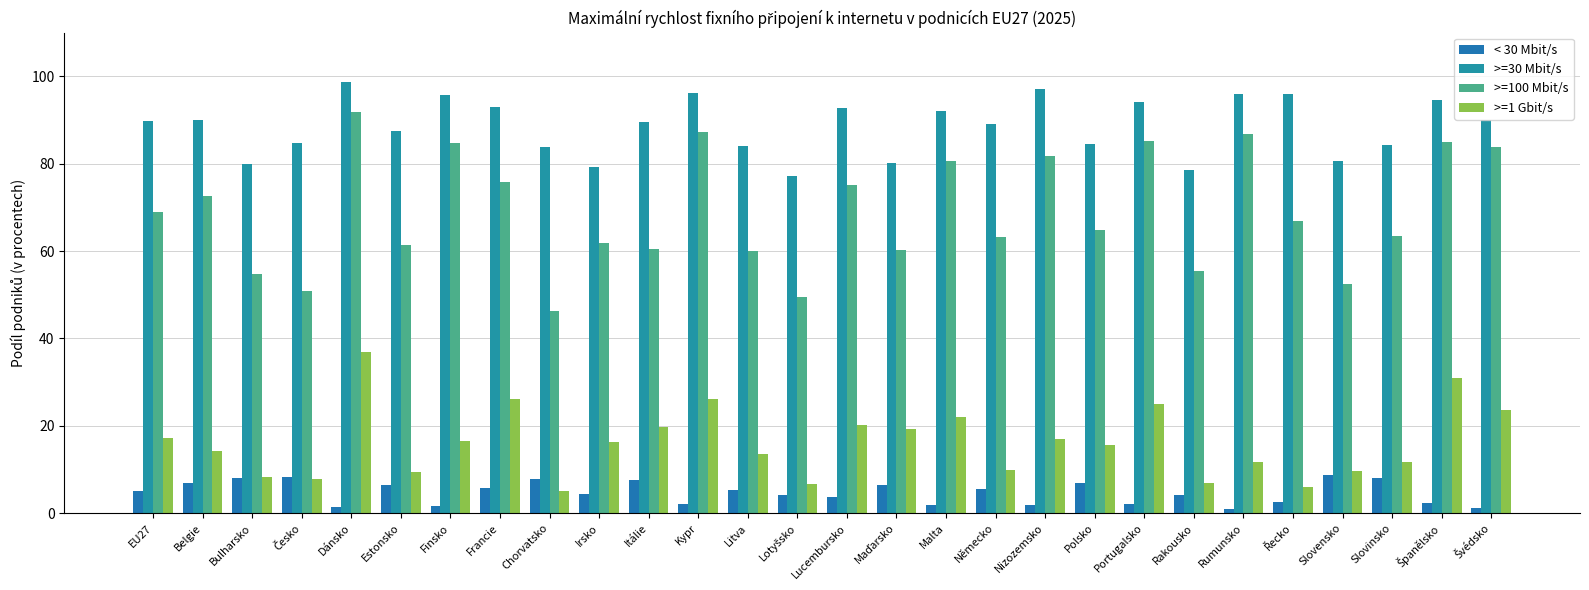

Reading right to left, what are all the values shown in this chart?

< 30 Mbit/s: Švédsko=1.3	Španělsko=2.3	Slovinsko=8.0	Slovensko=8.8	Řecko=2.5	Rumunsko=0.9	Rakousko=4.2	Portugalsko=2.2	Polsko=7.0	Nizozemsko=1.9	Německo=5.5	Malta=2.0	Maďarsko=6.3	Lucembursko=3.8	Lotyšsko=4.2	Litva=5.4	Kypr=2.0	Itálie=7.7	Irsko=4.4	Chorvatsko=7.8	Francie=5.7	Finsko=1.7	Estonsko=6.5	Dánsko=1.3	Česko=8.3	Bulharsko=8.1	Belgie=6.9	EU27=5.1
>=30 Mbit/s: Švédsko=90.0	Španělsko=94.6	Slovinsko=84.4	Slovensko=80.7	Řecko=96.0	Rumunsko=96.0	Rakousko=78.5	Portugalsko=94.1	Polsko=84.6	Nizozemsko=97.1	Německo=89.1	Malta=92.2	Maďarsko=80.1	Lucembursko=92.7	Lotyšsko=77.1	Litva=84.0	Kypr=96.2	Itálie=89.6	Irsko=79.2	Chorvatsko=83.9	Francie=93.0	Finsko=95.7	Estonsko=87.4	Dánsko=98.7	Česko=84.8	Bulharsko=79.9	Belgie=89.9	EU27=89.8
>=100 Mbit/s: Švédsko=83.8	Španělsko=84.9	Slovinsko=63.5	Slovensko=52.4	Řecko=66.9	Rumunsko=86.8	Rakousko=55.4	Portugalsko=85.2	Polsko=64.7	Nizozemsko=81.7	Německo=63.2	Malta=80.6	Maďarsko=60.3	Lucembursko=75.1	Lotyšsko=49.4	Litva=60.1	Kypr=87.3	Itálie=60.6	Irsko=61.9	Chorvatsko=46.2	Francie=75.9	Finsko=84.7	Estonsko=61.3	Dánsko=91.8	Česko=50.8	Bulharsko=54.7	Belgie=72.7	EU27=69.0
>=1 Gbit/s: Švédsko=23.5	Španělsko=30.8	Slovinsko=11.8	Slovensko=9.7	Řecko=5.9	Rumunsko=11.7	Rakousko=6.9	Portugalsko=24.9	Polsko=15.6	Nizozemsko=17.0	Německo=9.9	Malta=22.1	Maďarsko=19.2	Lucembursko=20.2	Lotyšsko=6.8	Litva=13.6	Kypr=26.2	Itálie=19.6	Irsko=16.2	Chorvatsko=5.2	Francie=26.1	Finsko=16.4	Estonsko=9.4	Dánsko=36.8	Česko=7.9	Bulharsko=8.2	Belgie=14.3	EU27=17.3